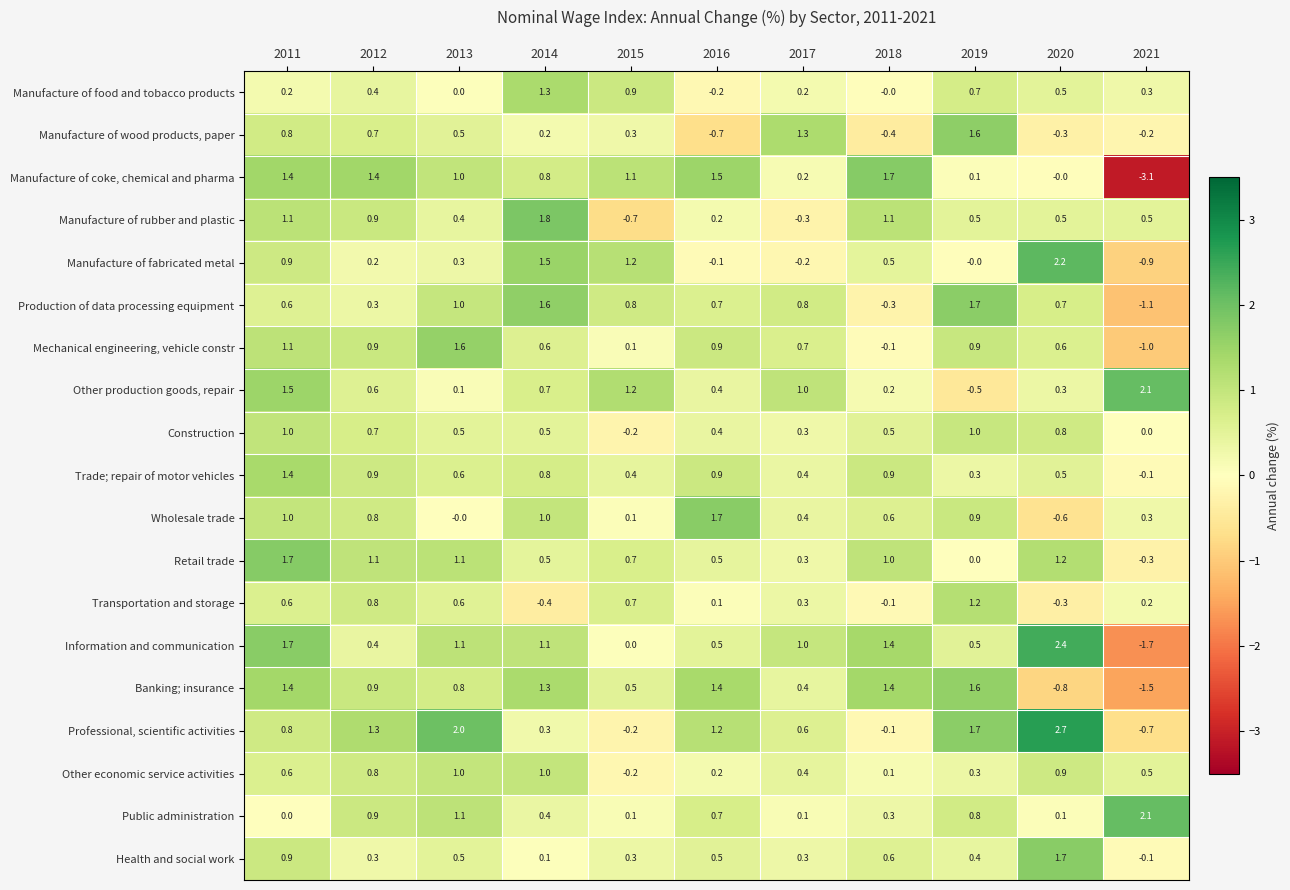

The value of Mechanical engineering, vehicle constr at 2018 is -0.1. True or false?

True